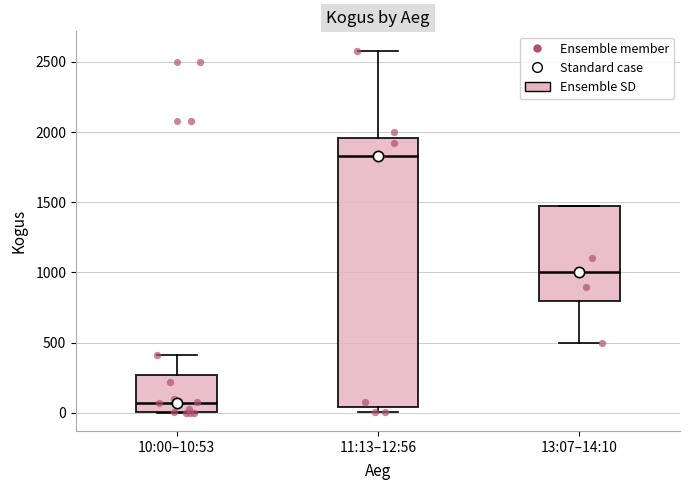

Which box has the lowest median line?

10:00–10:53